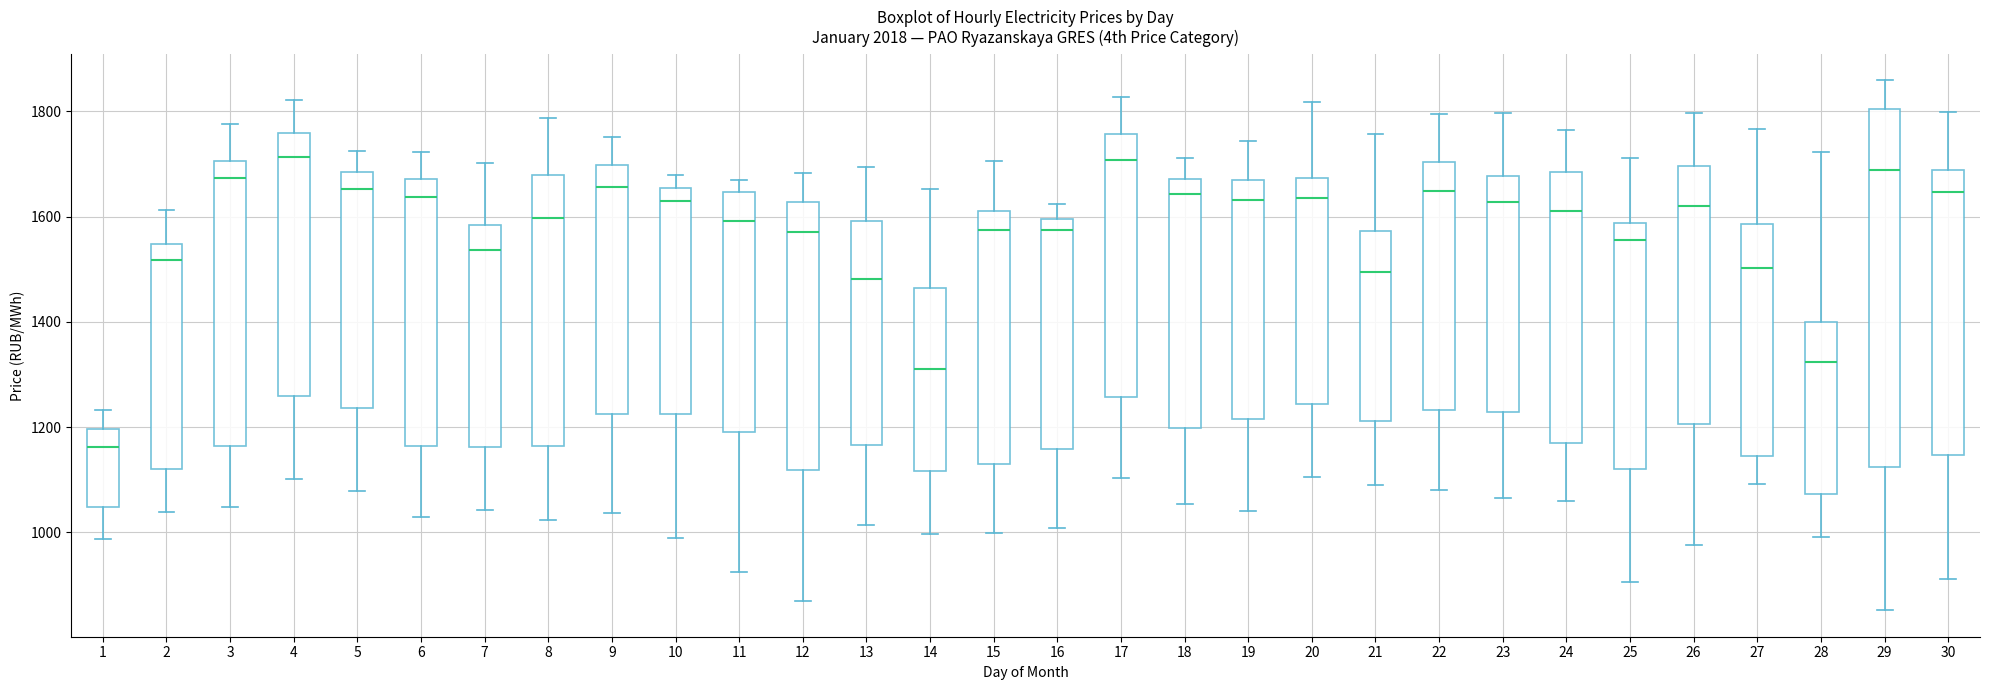

Reading left to right, transcribe this box plot: for each box, give where its median line is, the range the box spans, and where its two whiskers end, as read against the y-axis. The values are not printed on the chart, so give them approximately, as read against the axis.

1: median 1160, box 1040 to 1200, whiskers 980 to 1240
2: median 1520, box 1120 to 1540, whiskers 1040 to 1620
3: median 1680, box 1160 to 1700, whiskers 1040 to 1780
4: median 1720, box 1260 to 1760, whiskers 1100 to 1820
5: median 1660, box 1240 to 1680, whiskers 1080 to 1720
6: median 1640, box 1160 to 1680, whiskers 1020 to 1720
7: median 1540, box 1160 to 1580, whiskers 1040 to 1700
8: median 1600, box 1160 to 1680, whiskers 1020 to 1780
9: median 1660, box 1220 to 1700, whiskers 1040 to 1760
10: median 1620, box 1220 to 1660, whiskers 980 to 1680
11: median 1600, box 1200 to 1640, whiskers 920 to 1680
12: median 1580, box 1120 to 1620, whiskers 860 to 1680
13: median 1480, box 1160 to 1600, whiskers 1020 to 1700
14: median 1320, box 1120 to 1460, whiskers 1000 to 1660
15: median 1580, box 1140 to 1620, whiskers 1000 to 1700
16: median 1580, box 1160 to 1600, whiskers 1000 to 1620
17: median 1700, box 1260 to 1760, whiskers 1100 to 1820
18: median 1640, box 1200 to 1680, whiskers 1060 to 1720
19: median 1640, box 1220 to 1660, whiskers 1040 to 1740
20: median 1640, box 1240 to 1680, whiskers 1100 to 1820
21: median 1500, box 1220 to 1580, whiskers 1080 to 1760
22: median 1640, box 1240 to 1700, whiskers 1080 to 1800
23: median 1620, box 1220 to 1680, whiskers 1060 to 1800
24: median 1620, box 1160 to 1680, whiskers 1060 to 1760
25: median 1560, box 1120 to 1580, whiskers 900 to 1720
26: median 1620, box 1200 to 1700, whiskers 980 to 1800
27: median 1500, box 1140 to 1580, whiskers 1100 to 1760
28: median 1320, box 1080 to 1400, whiskers 1000 to 1720
29: median 1680, box 1120 to 1800, whiskers 860 to 1860
30: median 1640, box 1140 to 1680, whiskers 920 to 1800